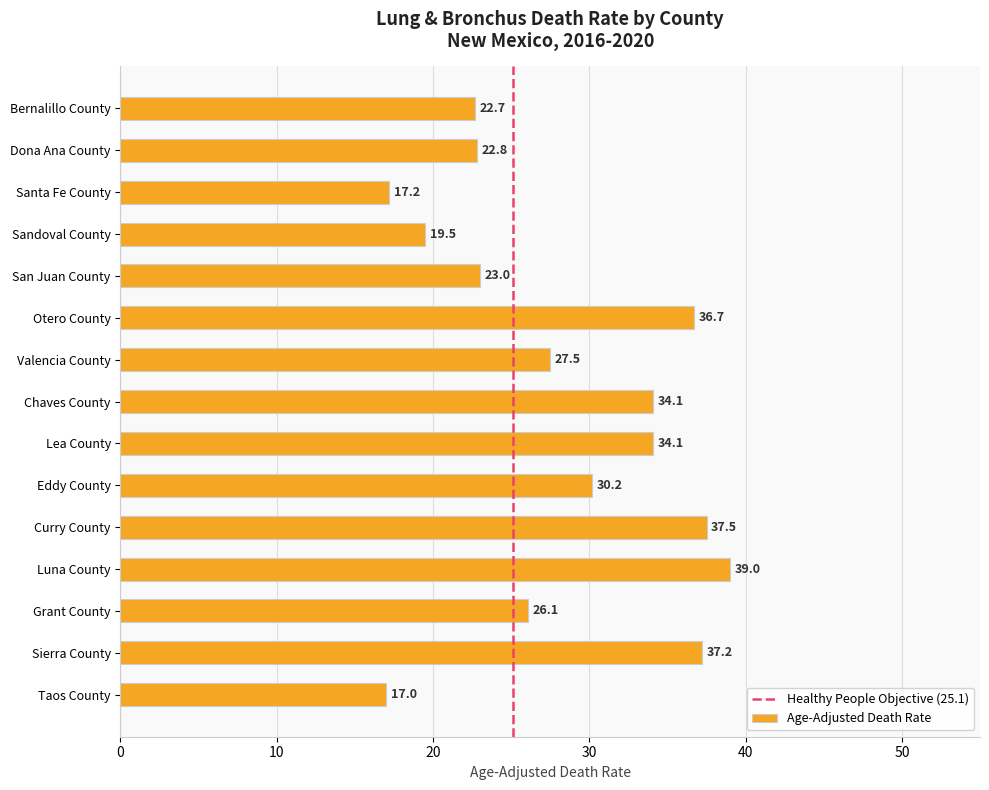

What is the minimum value shown in the chart?

17.0